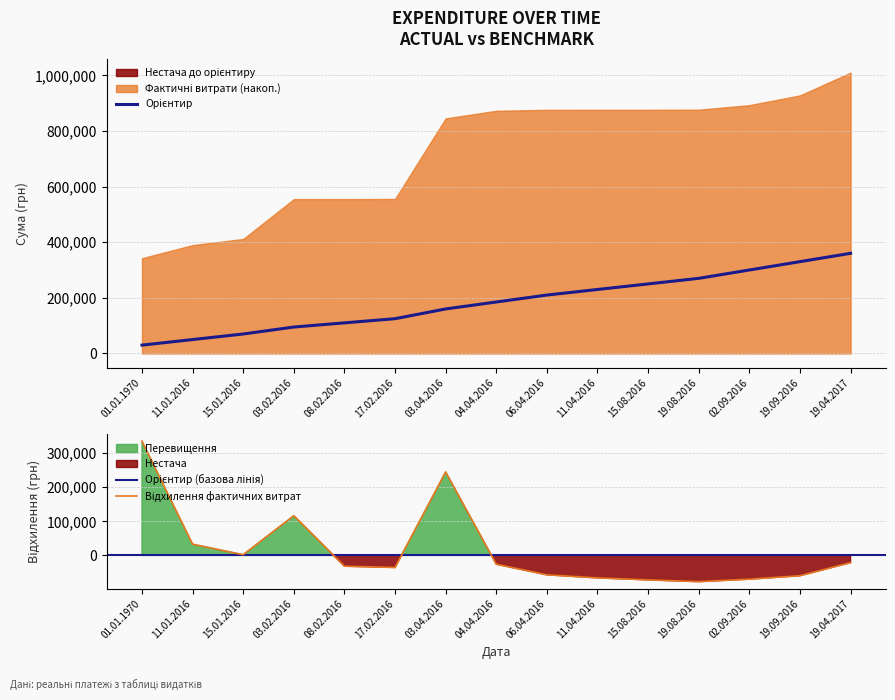

Between 19.09.2016 and 04.04.2016, which is larger?

19.09.2016